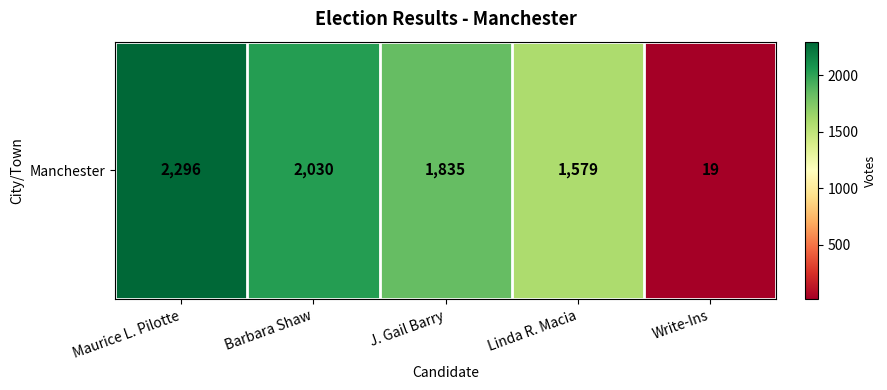

At which category does the chart reach its minimum across all series?

Write-Ins